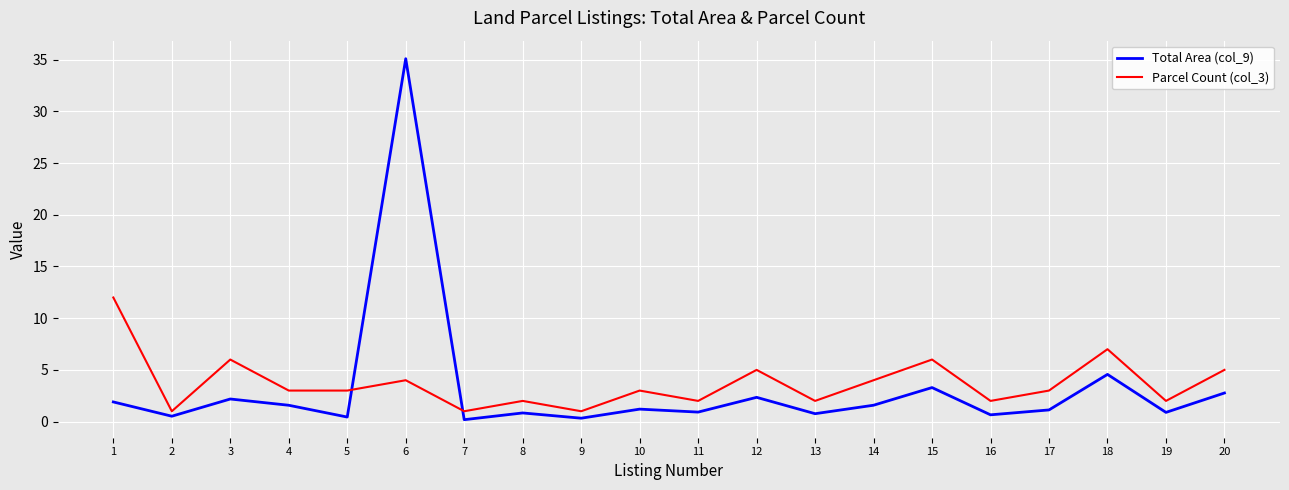

What is the smallest value displayed?

0.2